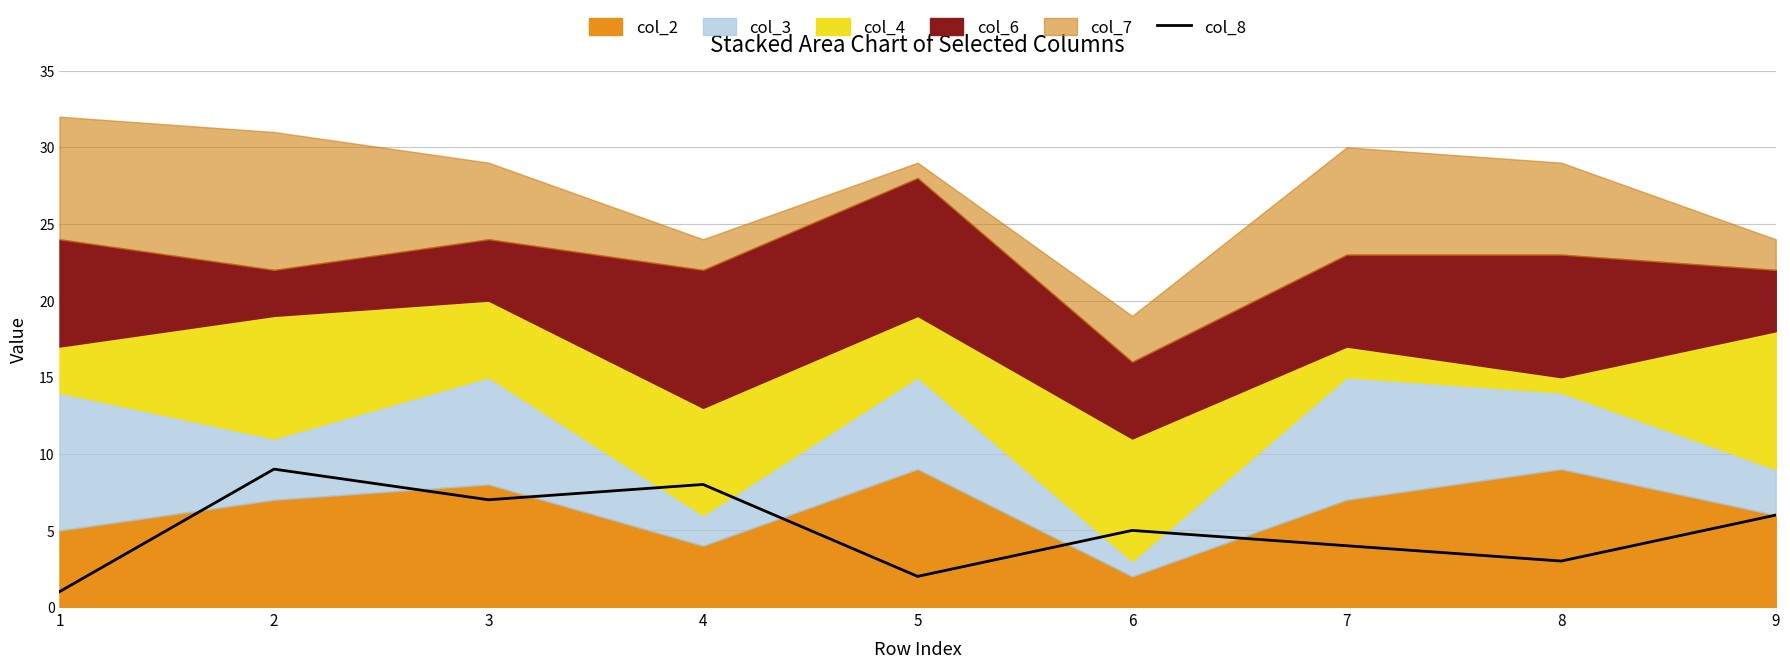

The value of col_8 at 1 is 1. True or false?

True